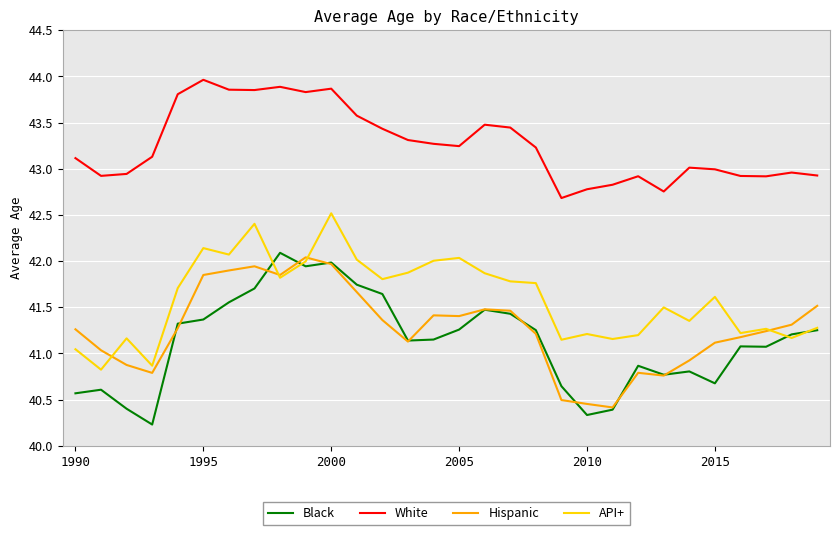

Is this an area chart (filled region under the line)?

No